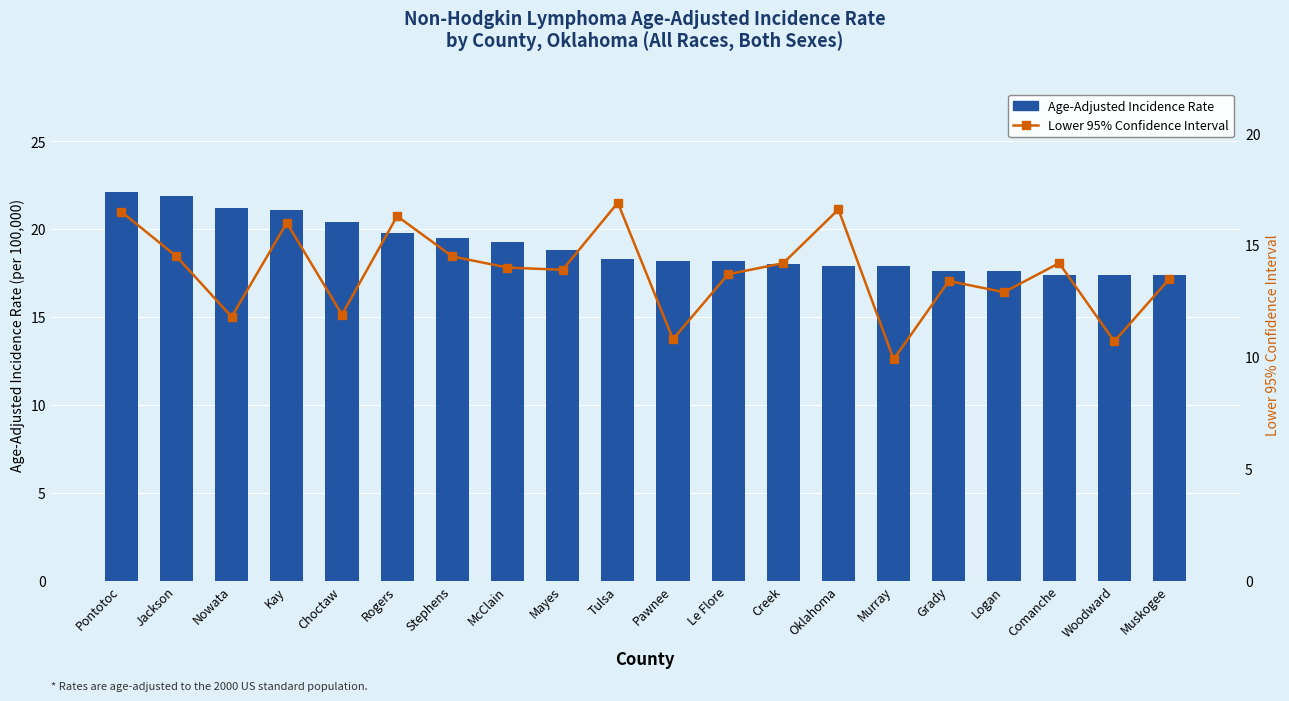

What is the minimum value shown in the chart?

9.9